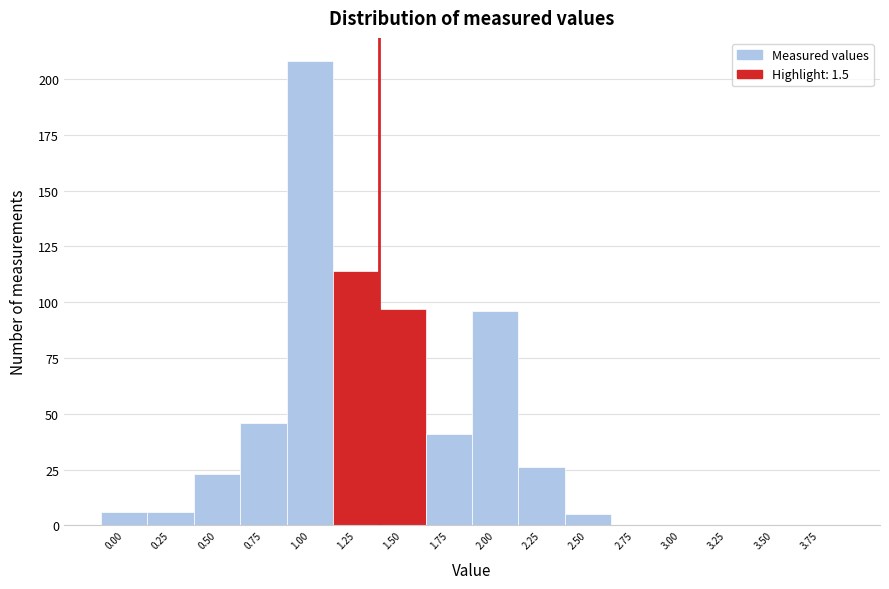

Reading left to right, extract all data points from this chart.

0.00=6	0.25=6	0.50=23	0.75=46	1.00=208	1.25=114	1.50=97	1.75=41	2.00=96	2.25=26	2.50=5	2.75=0	3.00=0	3.25=0	3.50=0	3.75=0